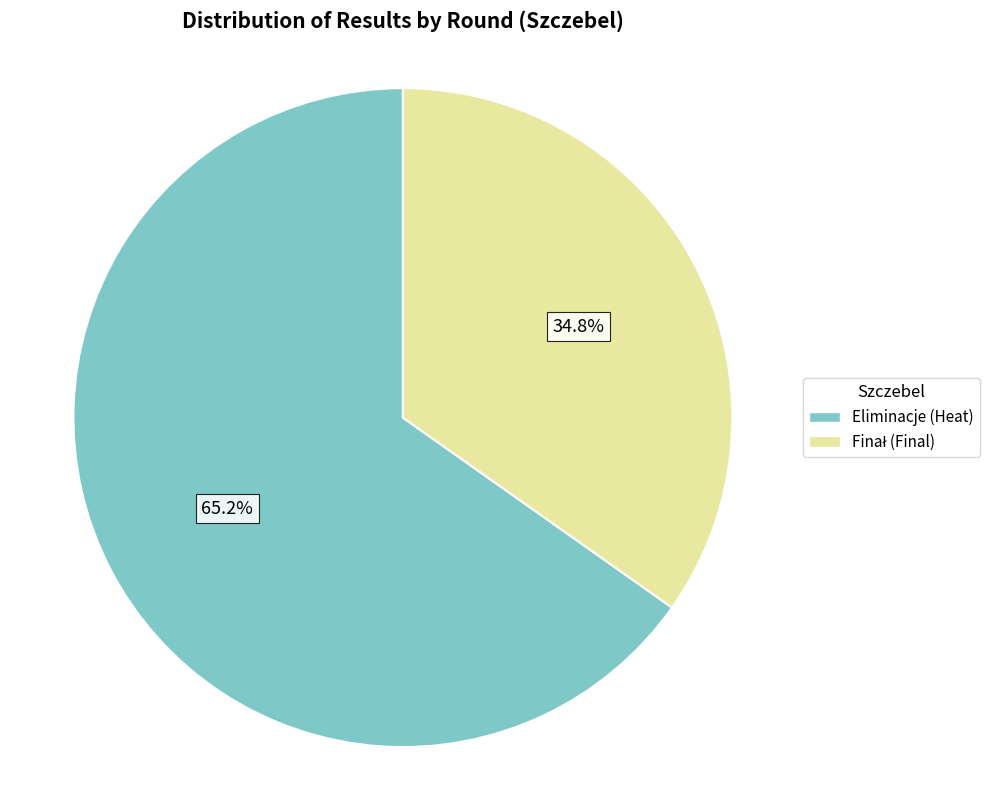

Does any single category account for the majority?

Yes